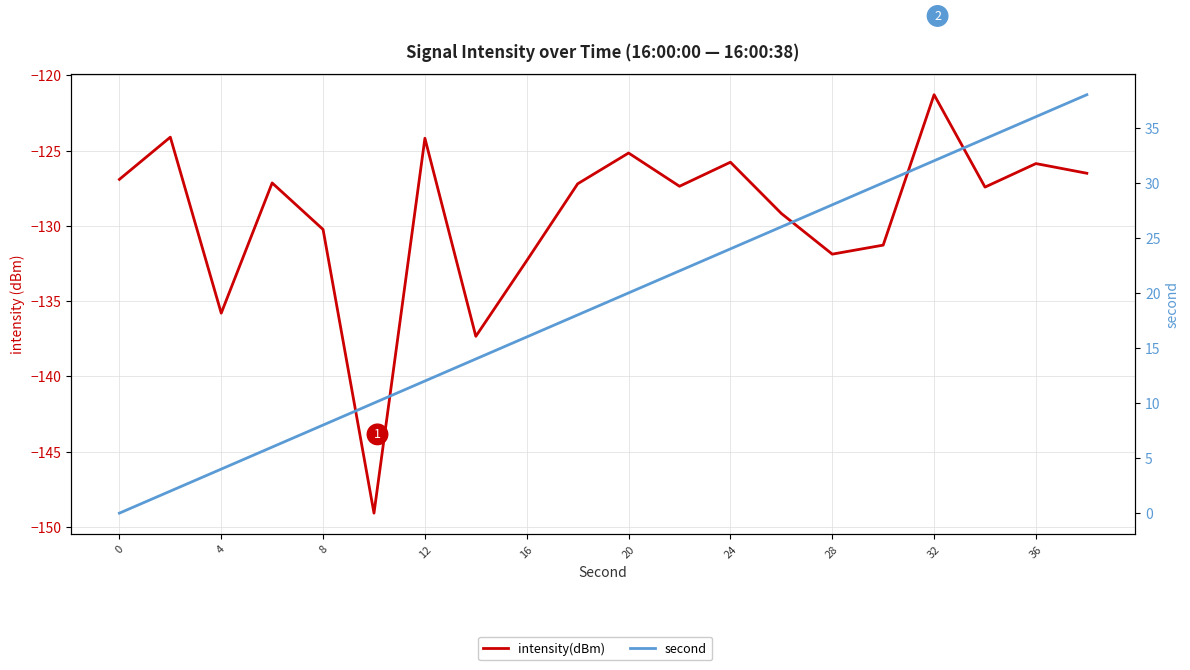

What is the value of the second point at the 20th from the left?

38.0